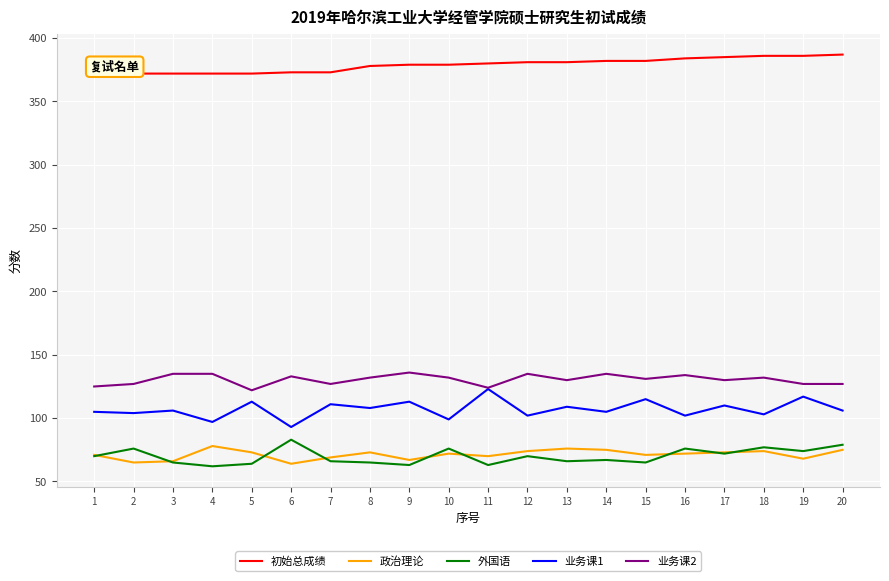

Which series has the largest total across all categories?

初始总成绩